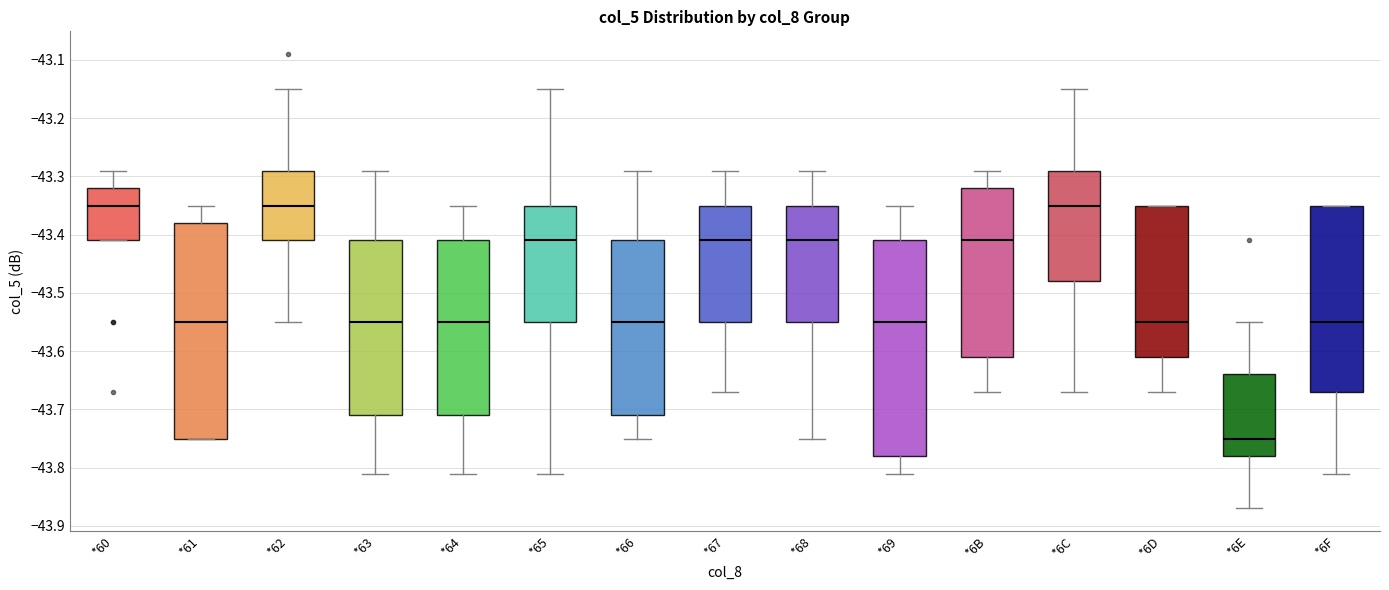

Reading left to right, read every box against the y-axis: the position of its median line, the range the box covers, and the ends of its whiskers. The values are not printed on the chart, so give them approximately, as read against the axis.

*60: median -43.35, box -43.41 to -43.32, whiskers -43.41 to -43.29
*61: median -43.55, box -43.75 to -43.38, whiskers -43.75 to -43.35
*62: median -43.35, box -43.41 to -43.29, whiskers -43.55 to -43.15
*63: median -43.55, box -43.71 to -43.41, whiskers -43.81 to -43.29
*64: median -43.55, box -43.71 to -43.41, whiskers -43.81 to -43.35
*65: median -43.41, box -43.55 to -43.35, whiskers -43.81 to -43.15
*66: median -43.55, box -43.71 to -43.41, whiskers -43.75 to -43.29
*67: median -43.41, box -43.55 to -43.35, whiskers -43.67 to -43.29
*68: median -43.41, box -43.55 to -43.35, whiskers -43.75 to -43.29
*69: median -43.55, box -43.78 to -43.41, whiskers -43.81 to -43.35
*6B: median -43.41, box -43.61 to -43.32, whiskers -43.67 to -43.29
*6C: median -43.35, box -43.48 to -43.29, whiskers -43.67 to -43.15
*6D: median -43.55, box -43.61 to -43.35, whiskers -43.67 to -43.35
*6E: median -43.75, box -43.78 to -43.64, whiskers -43.87 to -43.55
*6F: median -43.55, box -43.67 to -43.35, whiskers -43.81 to -43.35